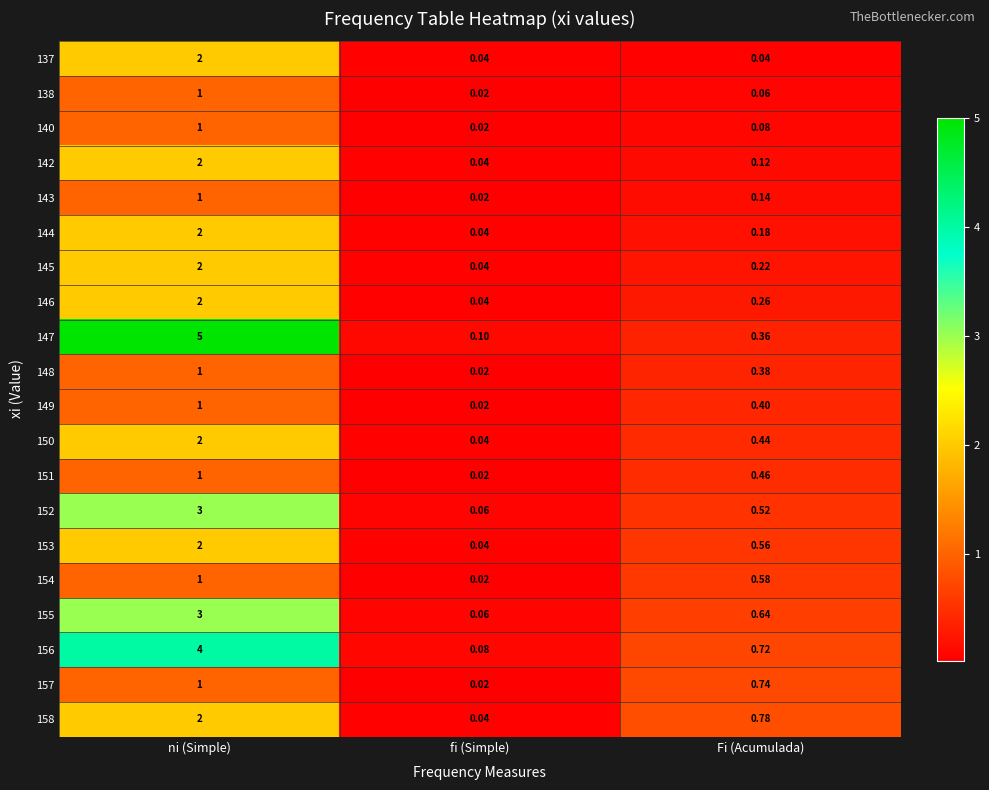

What is the total value across all series at ni (Simple)?

39.0